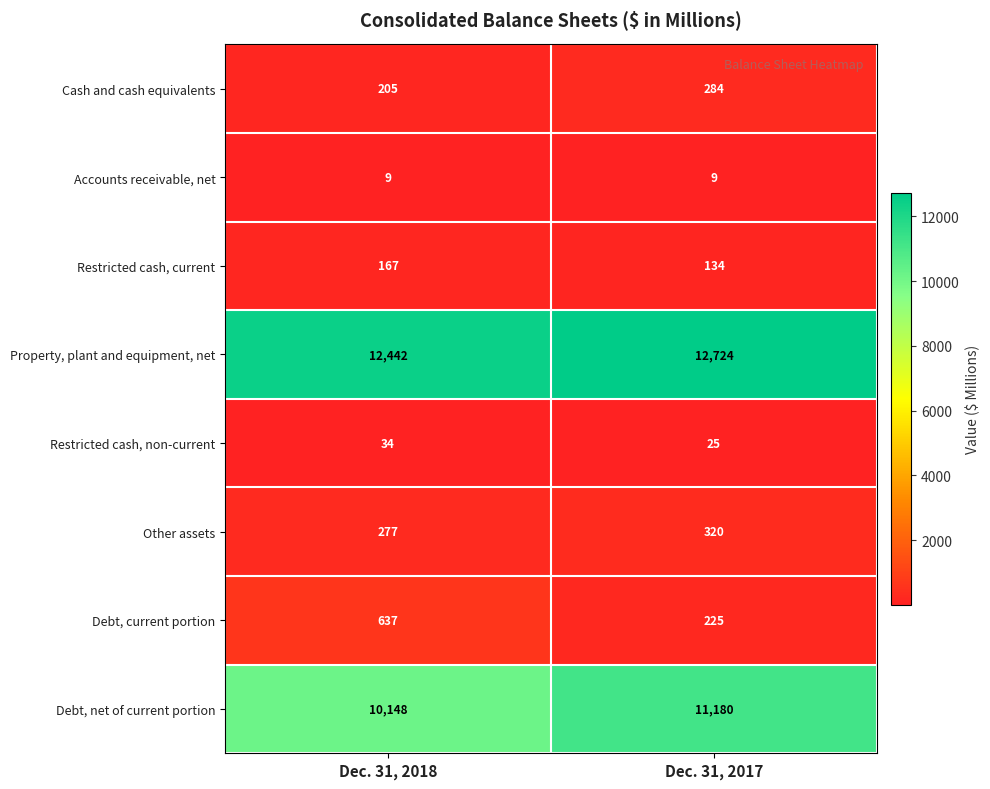

Which category has the highest value across all series?

Dec. 31, 2017